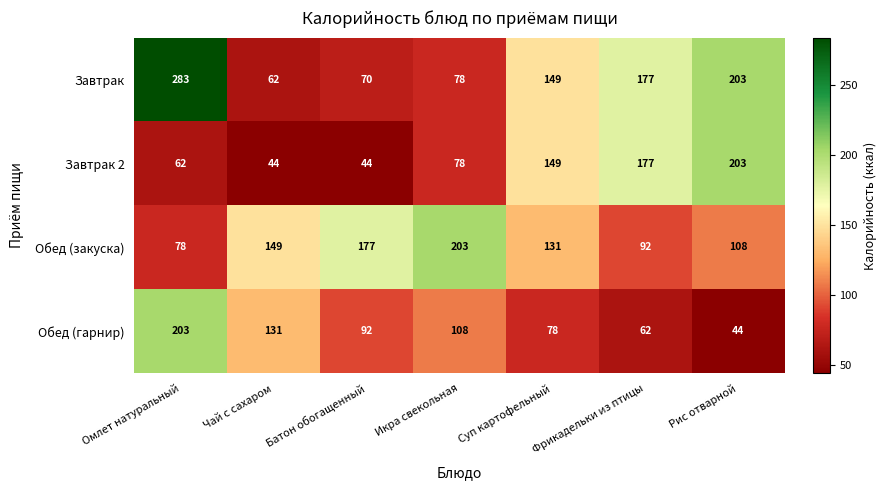

Which series has the widest spread of values?

Завтрак